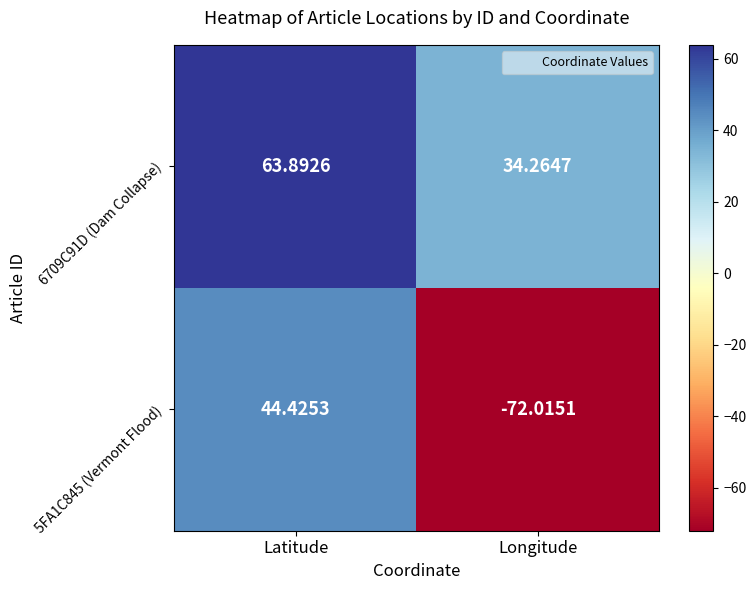

Which category has the highest value in the 6709C91D (Dam Collapse) series?

Latitude